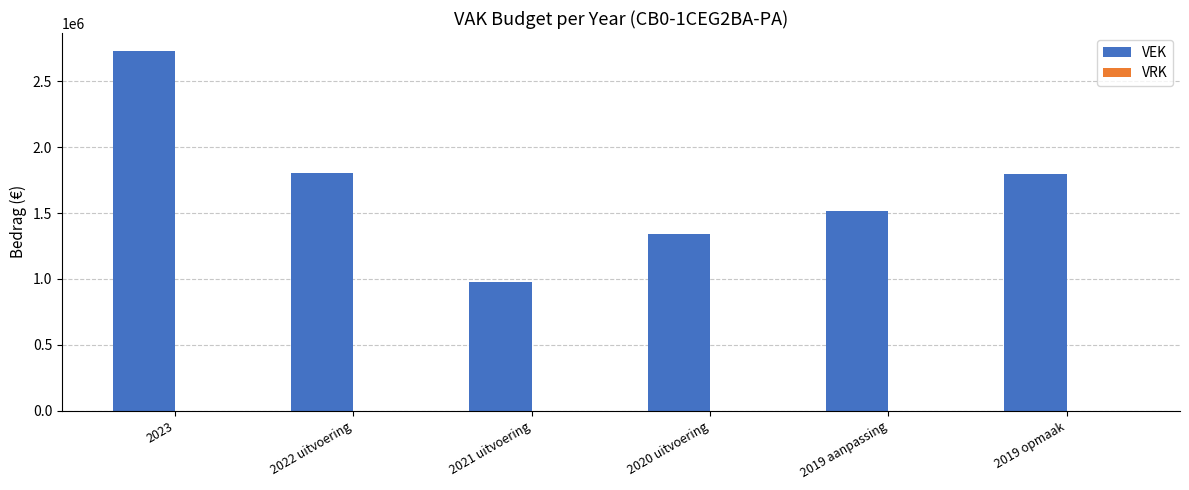

Reading right to left, list all the values displayed in this chart.

1794237	1515393	1344058	978218	1807959	2731417